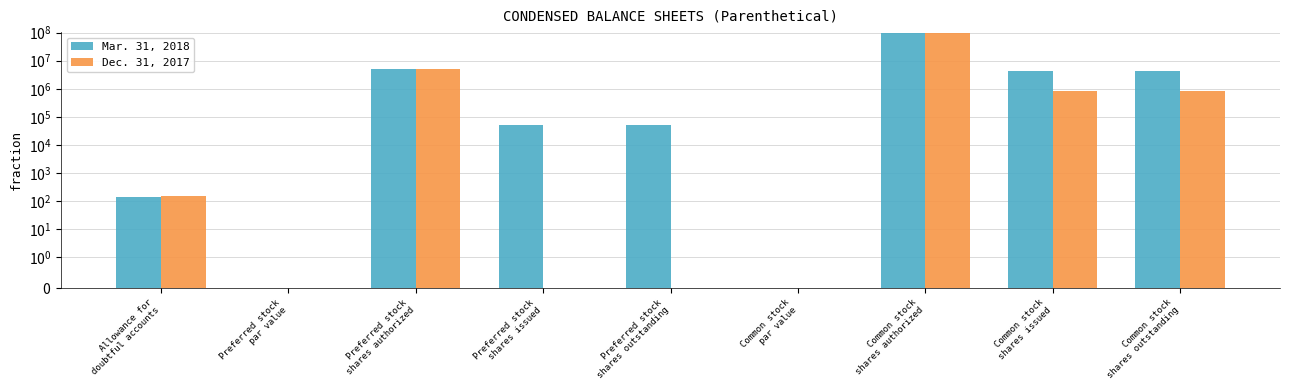

Reading left to right, what are all the values shown in this chart?

Mar. 31, 2018: 140.0	0.0	5000000.0	52762.0	52762.0	0.0	100000000.0	4384224.0	4384224.0
Dec. 31, 2017: 146.0	0.0	5000000.0	0.0	0.0	0.0	100000000.0	833597.0	833597.0